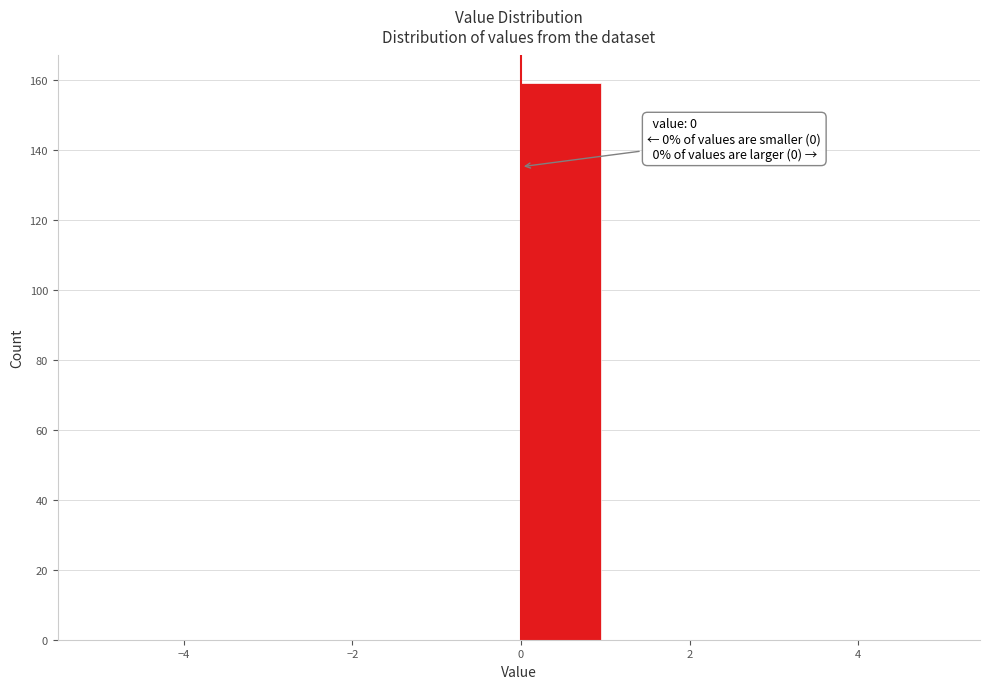

Over which range of the x-axis is the bar tallest?

0 to 1